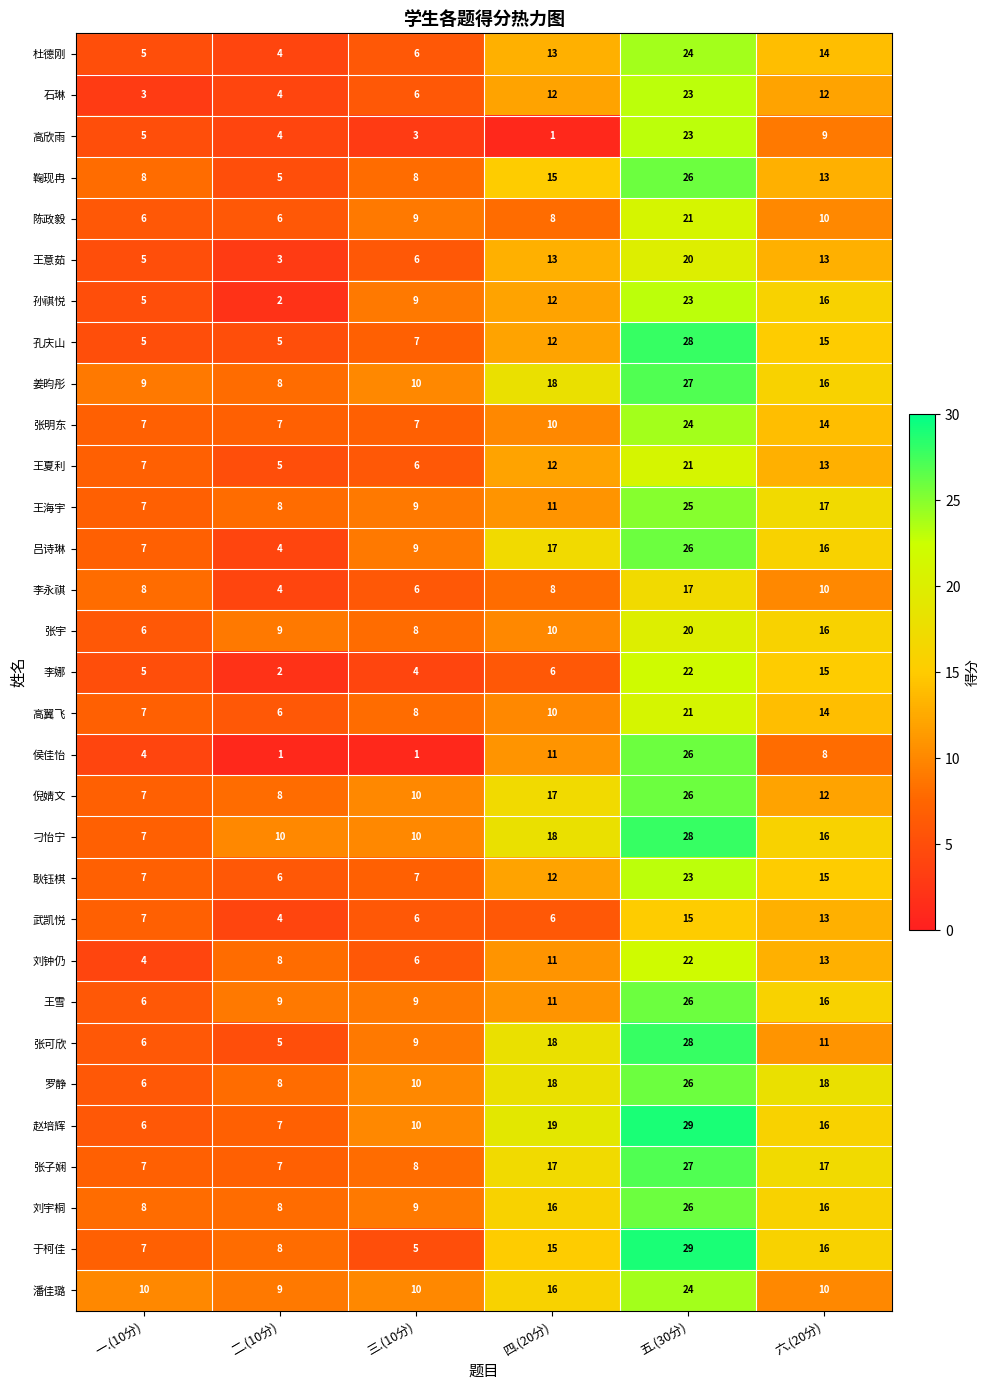

Which series has the largest range (max minus min)?

侯佳怡